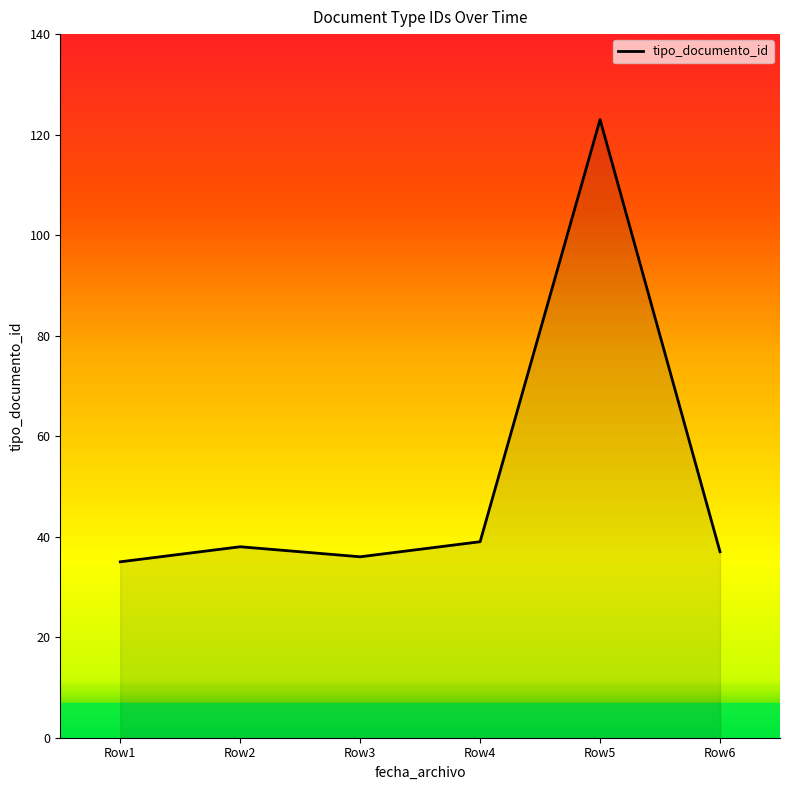

At which category does the chart reach its peak across all series?

Row5